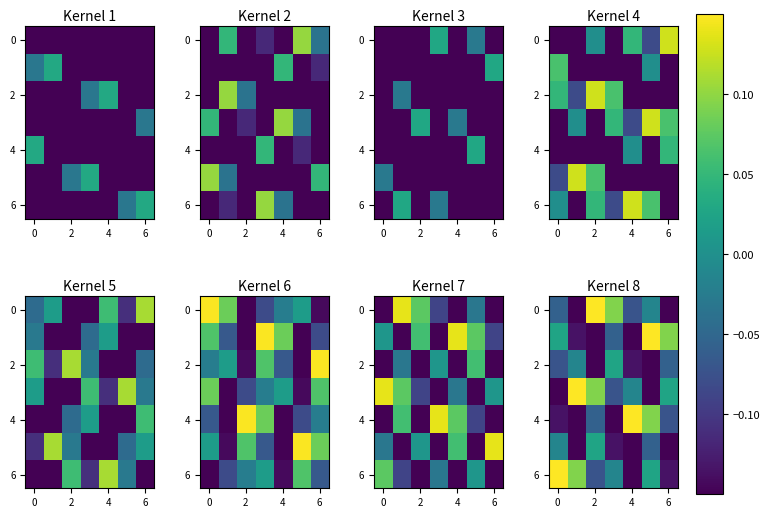

Is it true that row_2 equals 0.0 at 6?

False